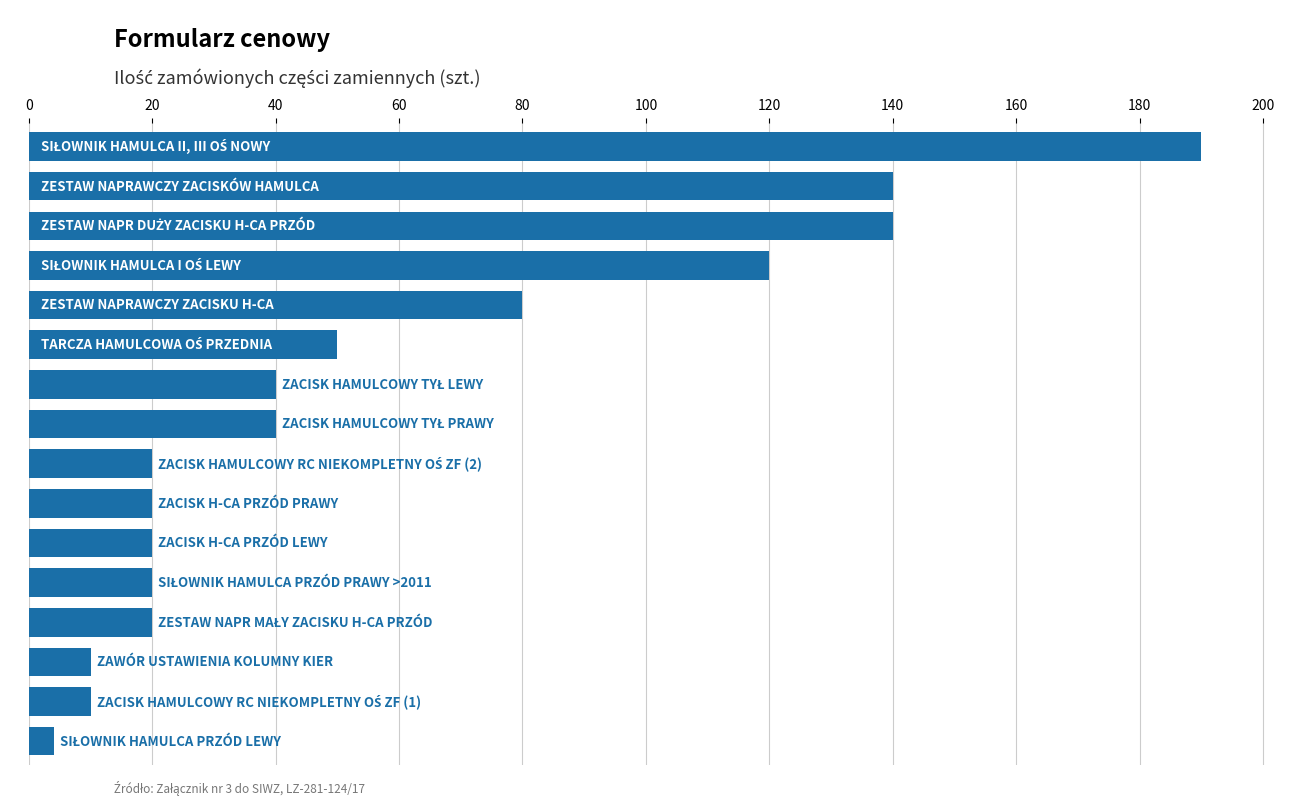

Are the bars grouped side by side (vs. stacked)?

No